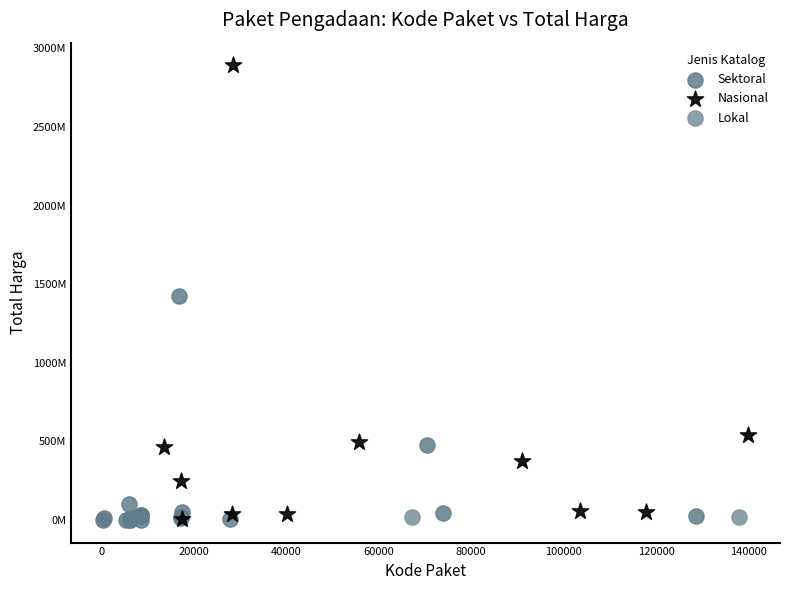

Which series has the widest spread of Y values?

Nasional